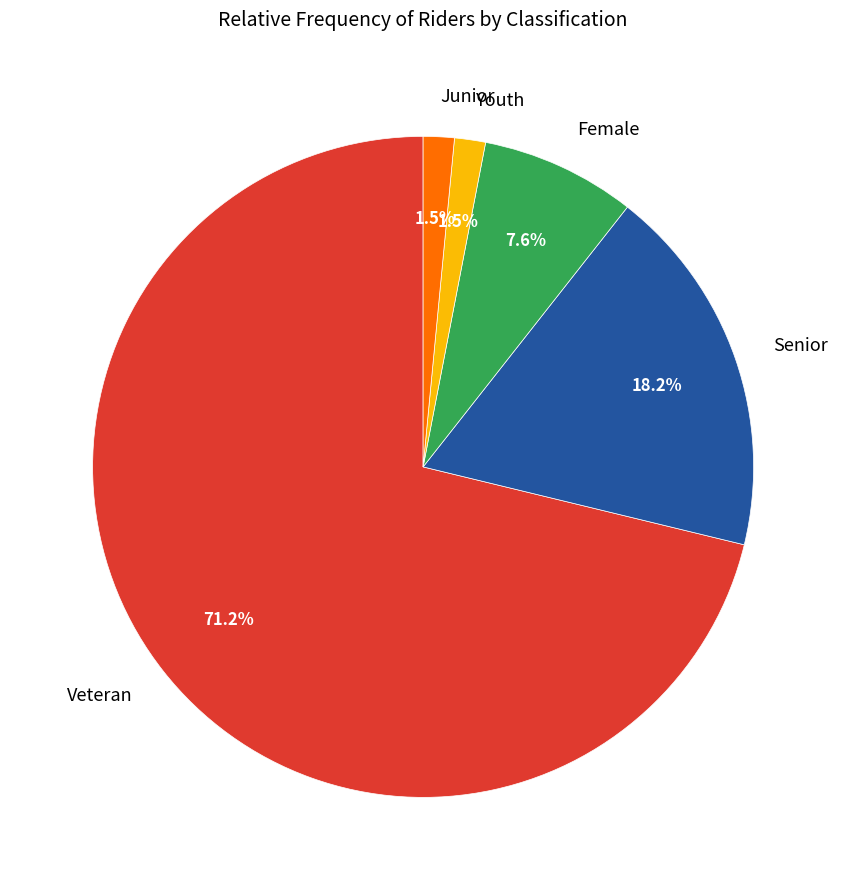

Between Female and Youth, which is larger?

Female